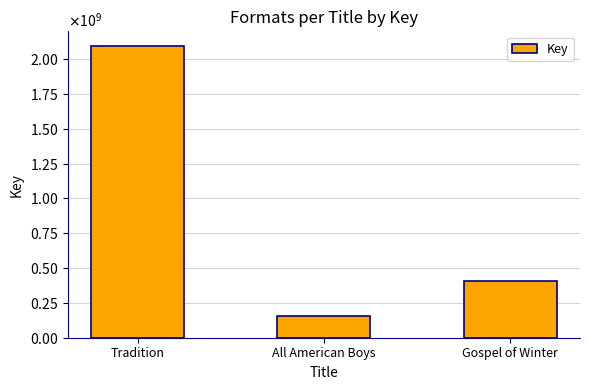

Reading left to right, what are all the values shown in this chart?

Tradition=2093889139	All American Boys=154558184	Gospel of Winter=408865606